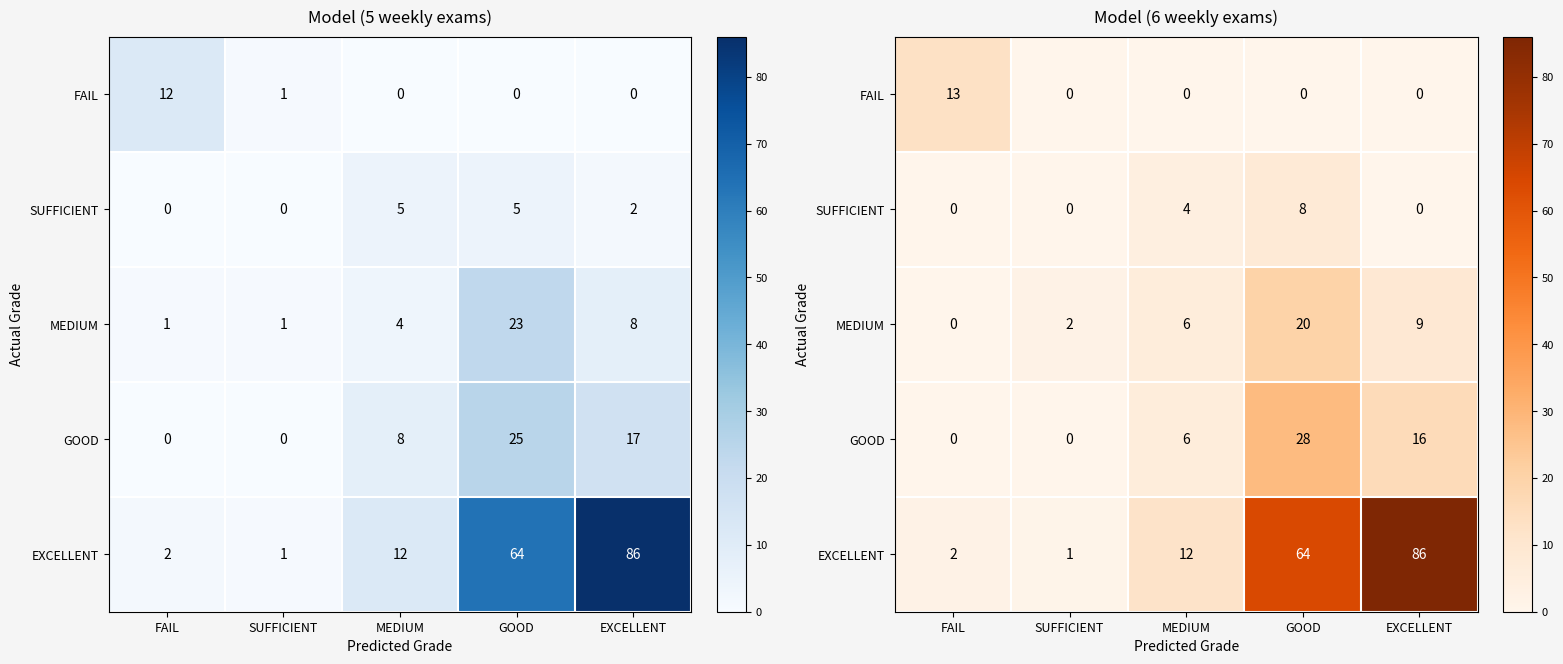

Which category has the lowest value in the MEDIUM series?

FAIL